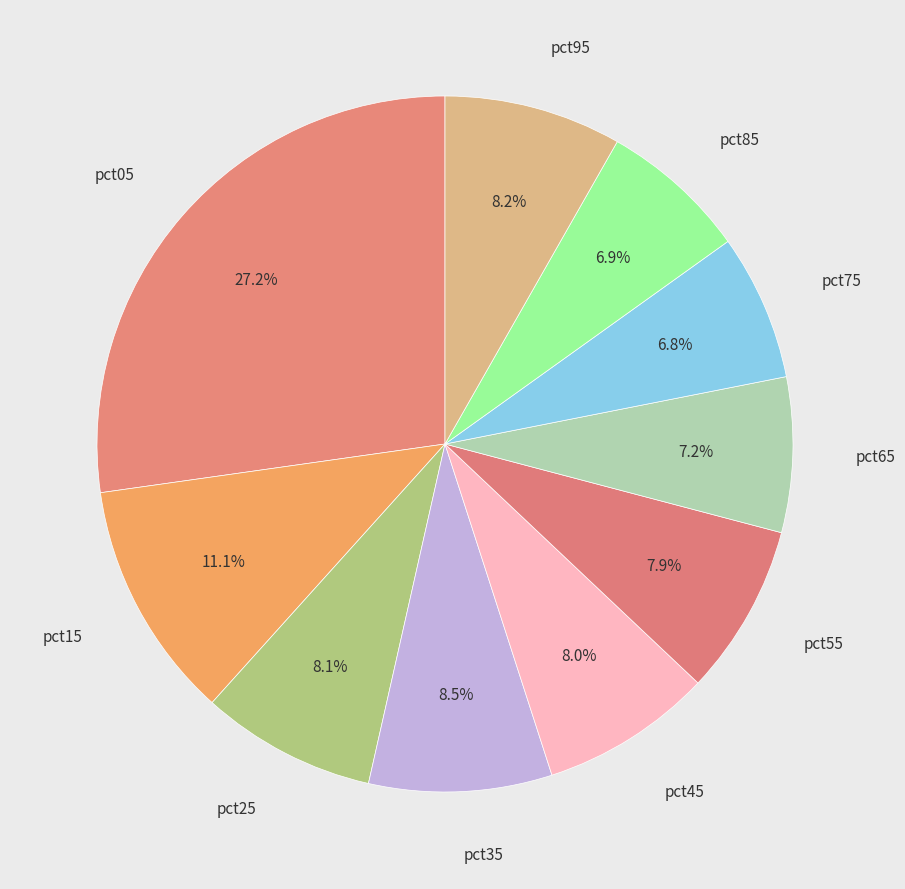

How many segments does this pie chart have?

10